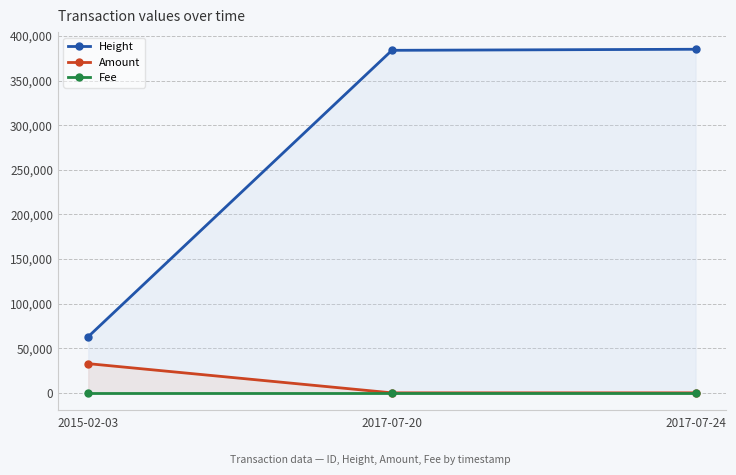

Is the value of Fee at 2015-02-03 greater than the value of Height at 2017-07-20?

No